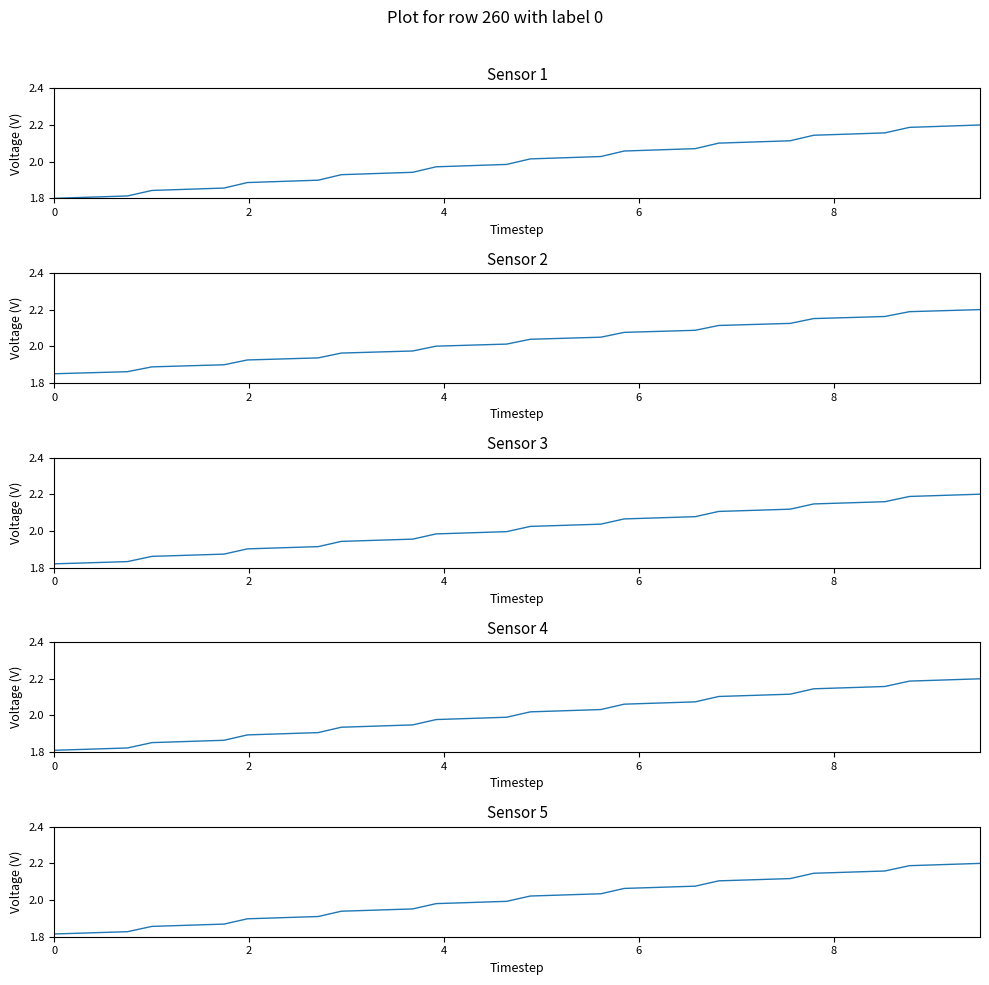

What is the maximum value for Sensor 5?

2.2